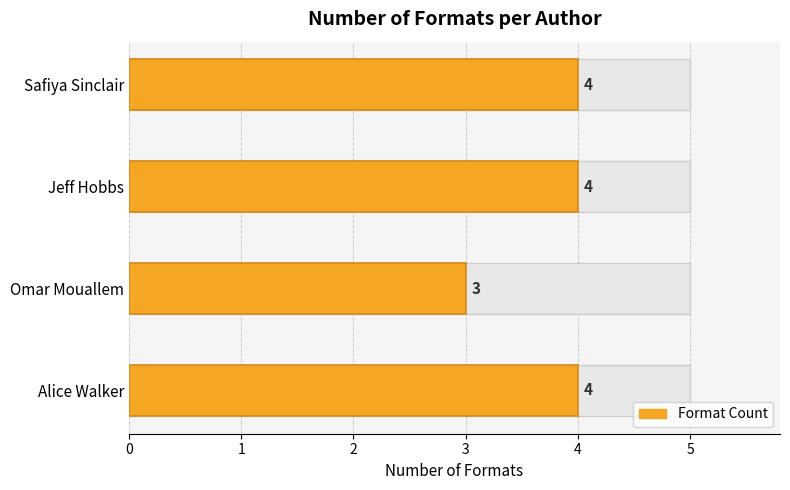

The value at Safiya Sinclair (162911125) is 4. True or false?

True